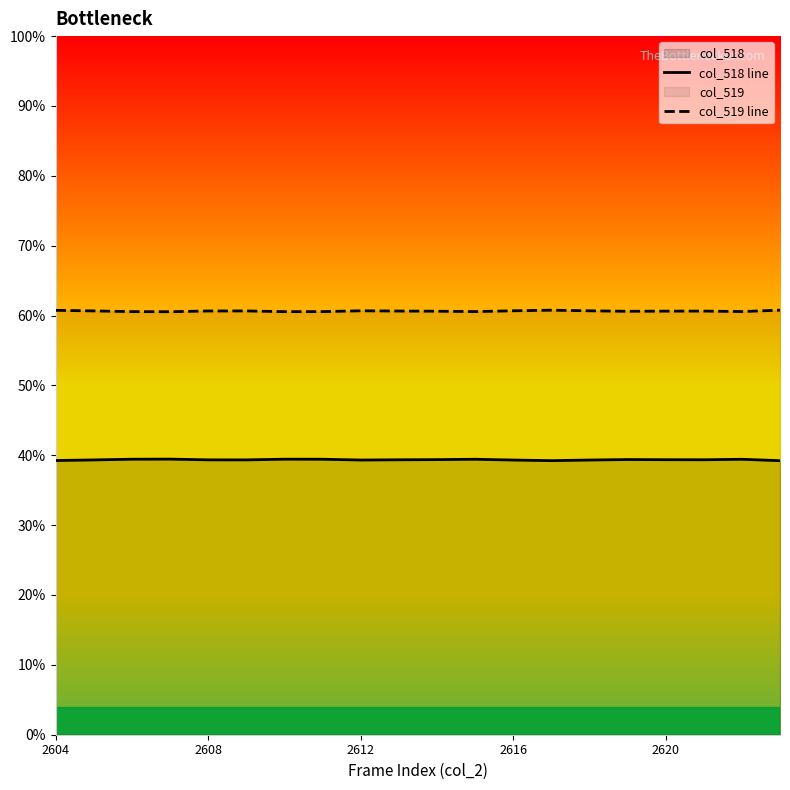

How many lines are shown in the chart?

2